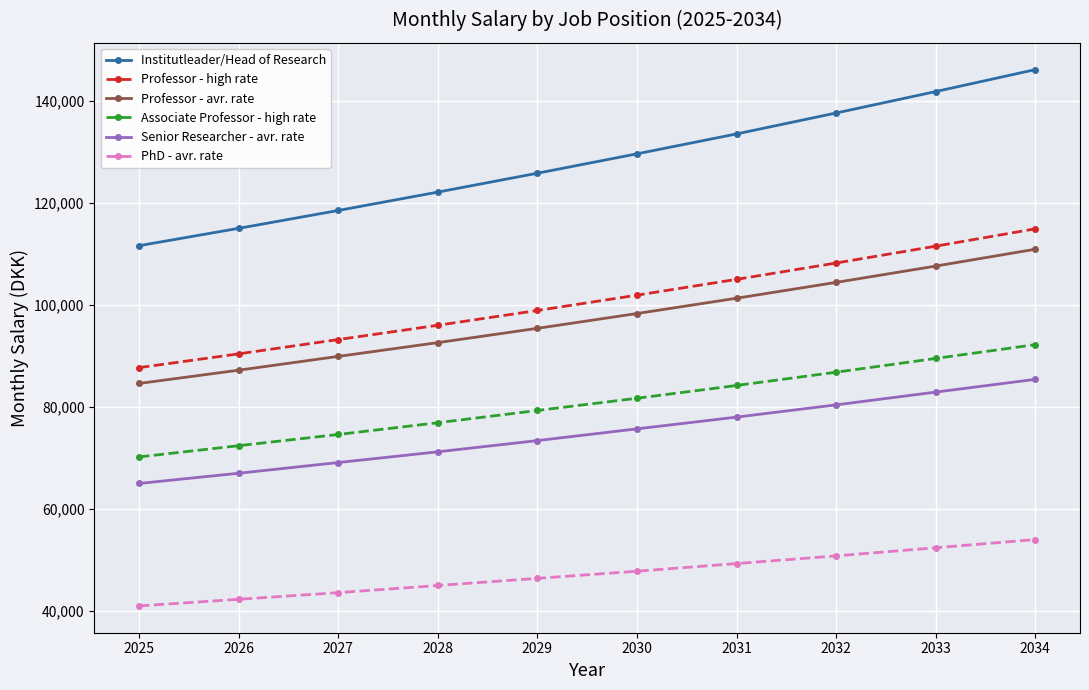

Reading left to right, what are all the values shown in this chart?

Institutleader/Head of Research: 2025=111600	2026=115000	2027=118500	2028=122100	2029=125800	2030=129600	2031=133500	2032=137600	2033=141800	2034=146100
Professor - high rate: 2025=87700	2026=90400	2027=93200	2028=96000	2029=98900	2030=101900	2031=105000	2032=108200	2033=111500	2034=114900
Professor - avr. rate: 2025=84600	2026=87200	2027=89900	2028=92600	2029=95400	2030=98300	2031=101300	2032=104400	2033=107600	2034=110900
Associate Professor - high rate: 2025=70200	2026=72400	2027=74600	2028=76900	2029=79300	2030=81700	2031=84200	2032=86800	2033=89500	2034=92200
Senior Researcher - avr. rate: 2025=65000	2026=67000	2027=69100	2028=71200	2029=73400	2030=75700	2031=78000	2032=80400	2033=82900	2034=85400
PhD - avr. rate: 2025=41000	2026=42300	2027=43600	2028=45000	2029=46400	2030=47800	2031=49300	2032=50800	2033=52400	2034=54000